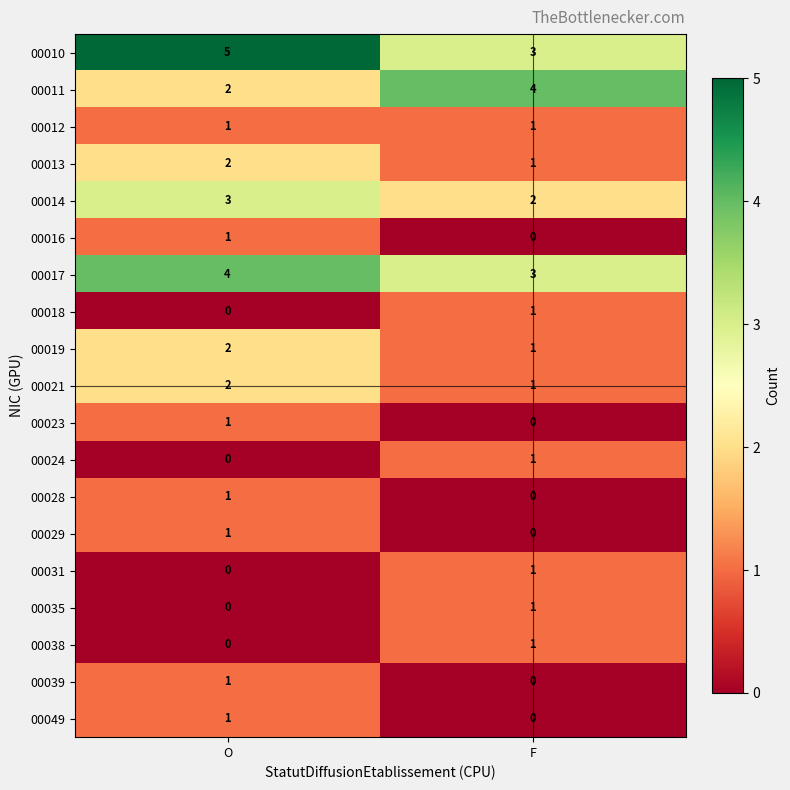

What is the average value of the 00017 series?

4